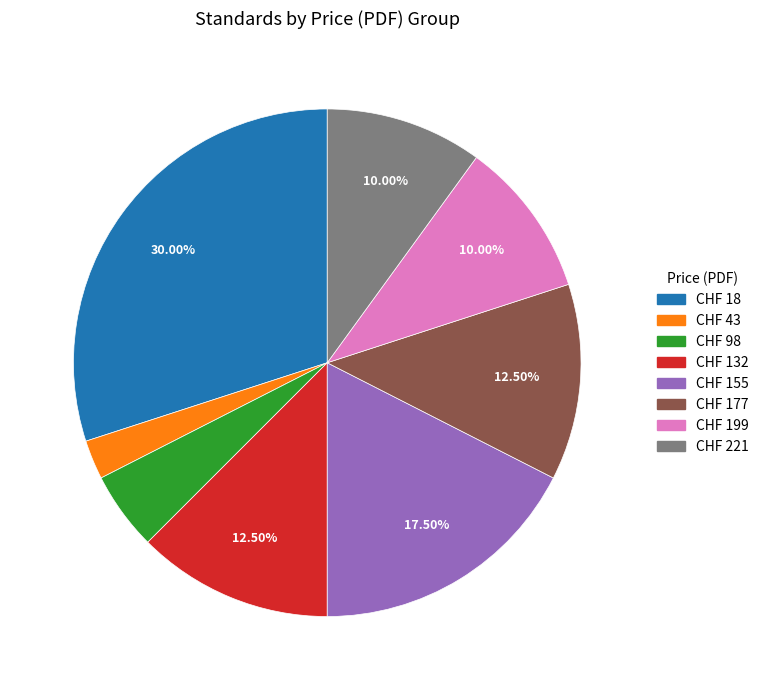

Is there a majority slice in this chart?

No